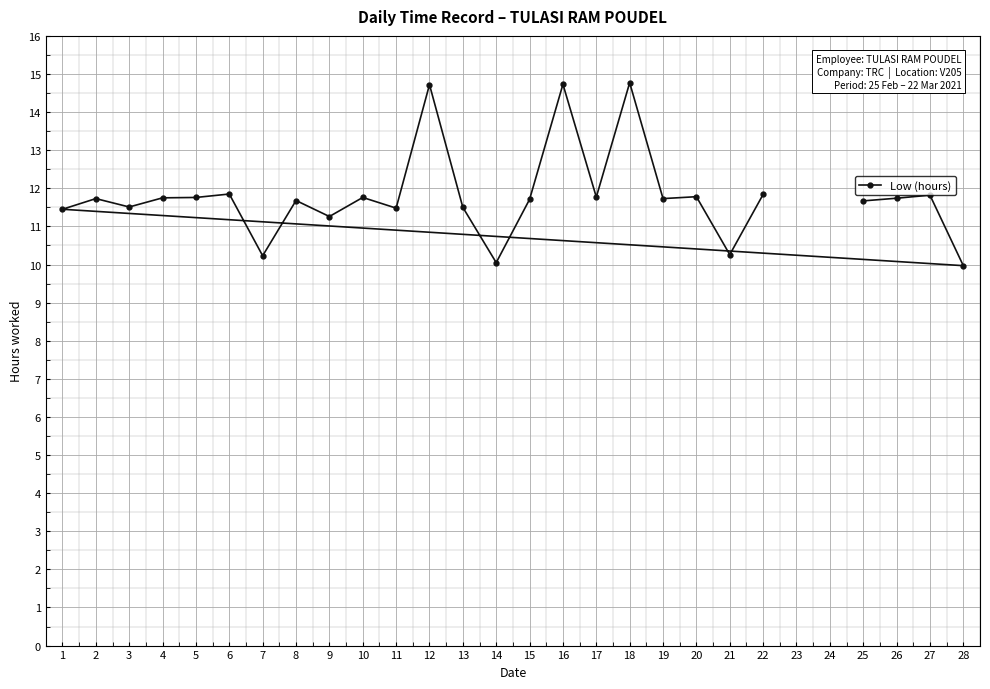

Is it true that the value at 15 is 8.1?

False